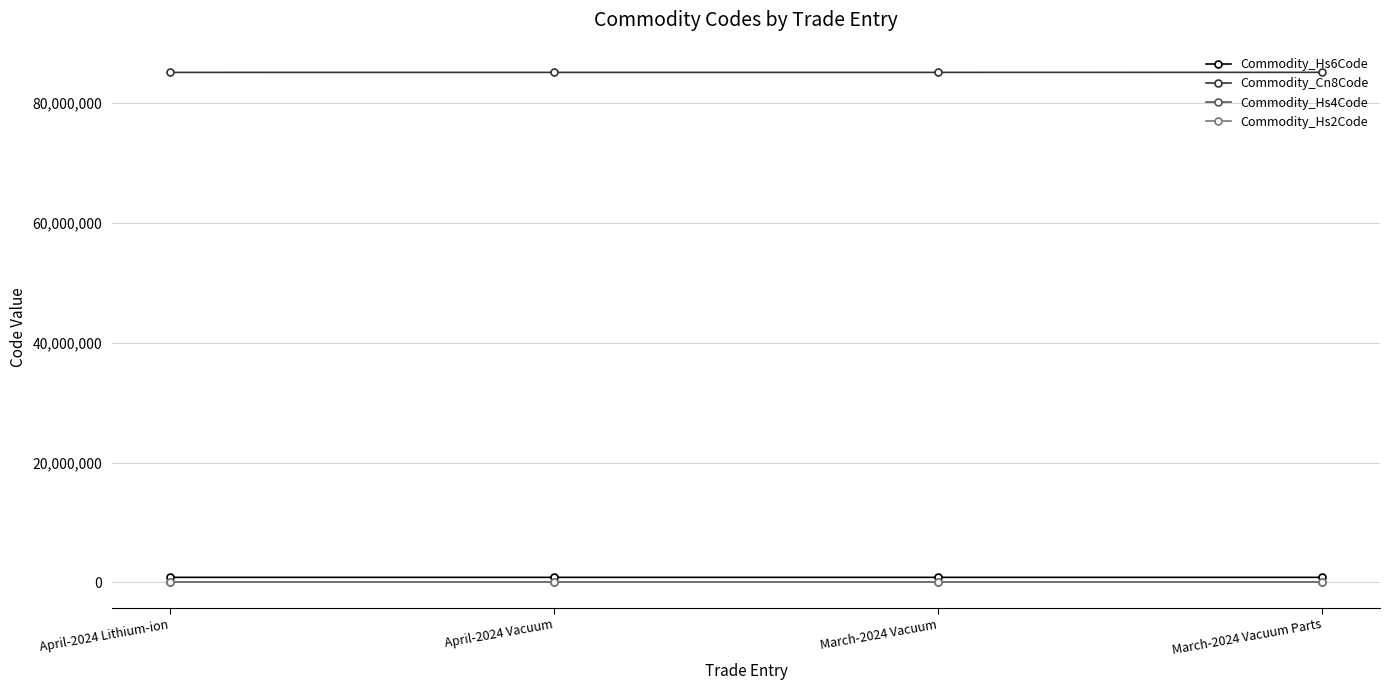

How many series are shown in this chart?

4